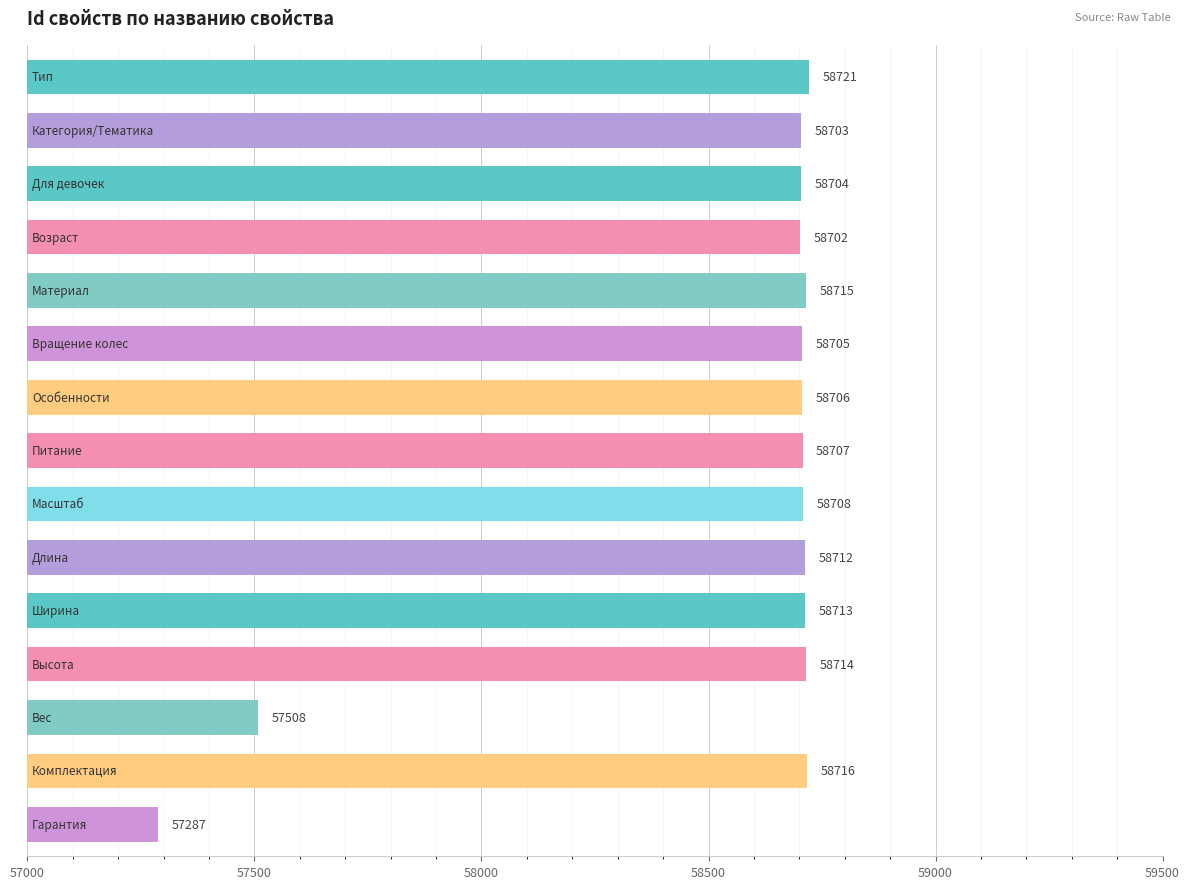

What is the difference between the maximum and minimum values?

1434